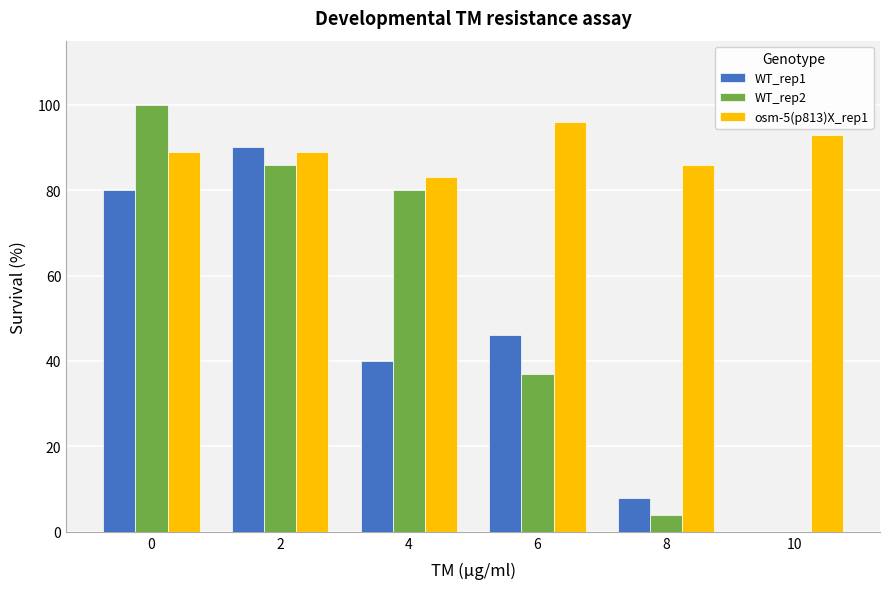

At which label is WT_rep2 closest to 50?

6